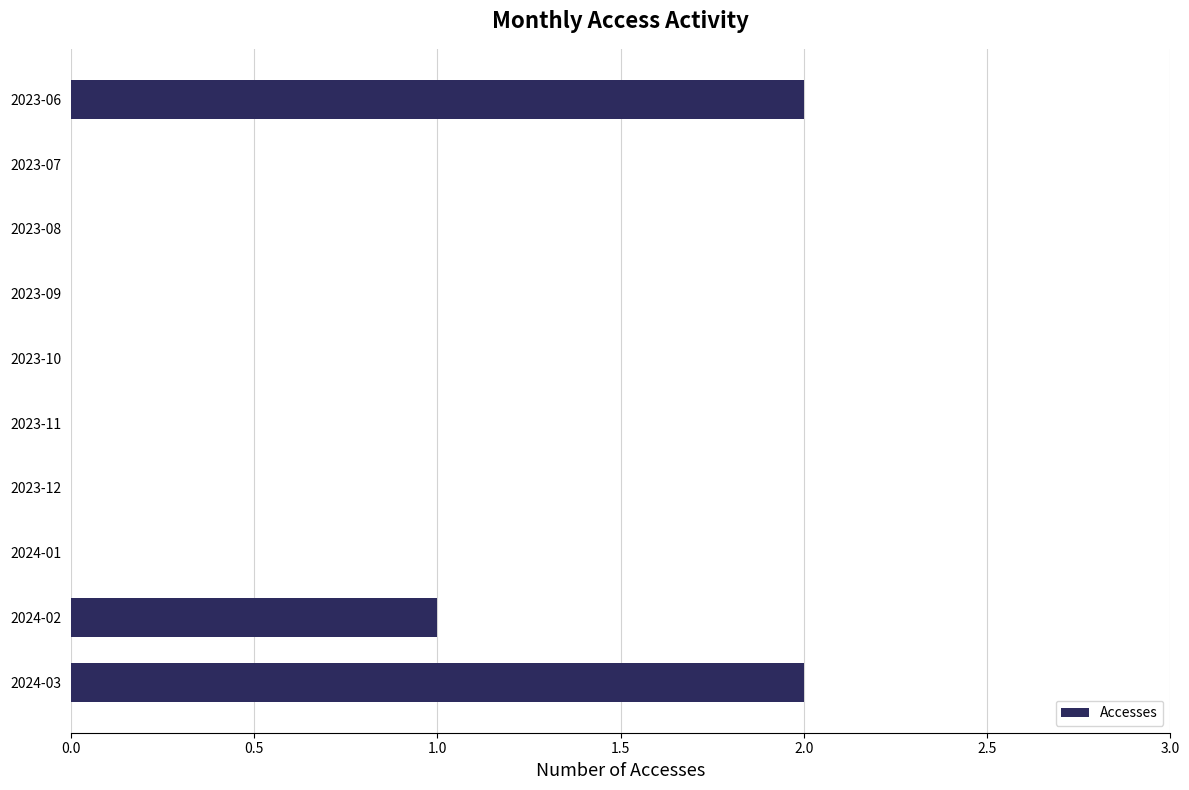

What is the change in value from 2023-11 to 2024-02?

+1